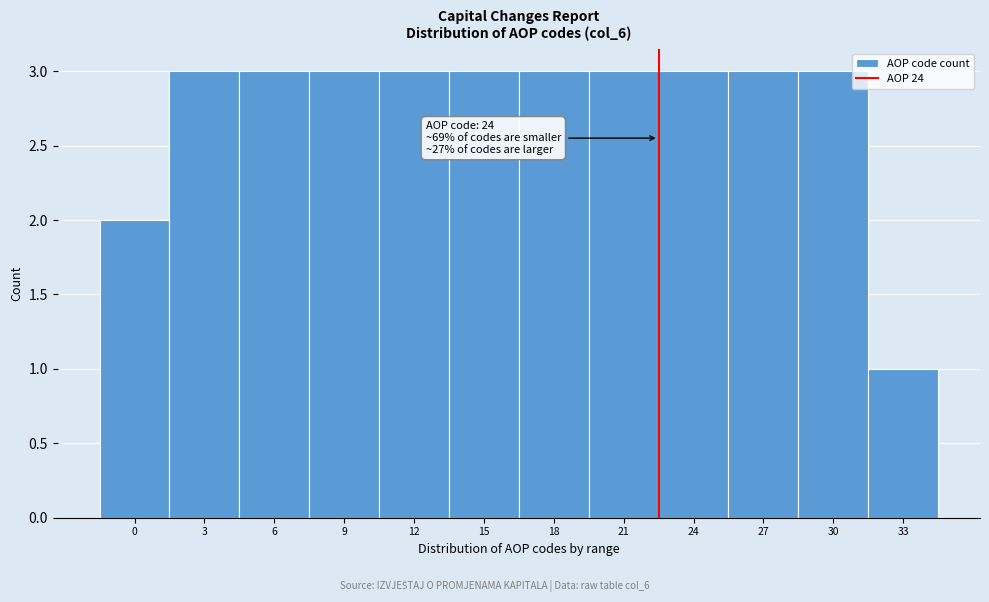

Reading left to right, what are all the values shown in this chart?

0=2	3=3	6=3	9=3	12=3	15=3	18=3	21=3	24=3	27=3	30=3	33=1